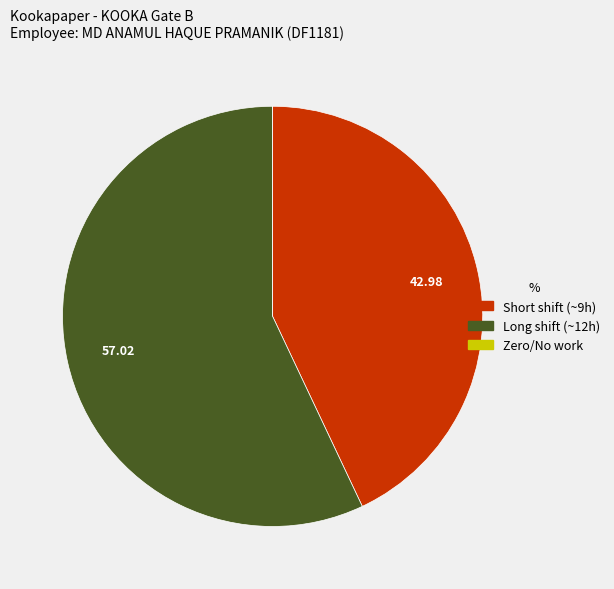

Does any single category account for the majority?

Yes